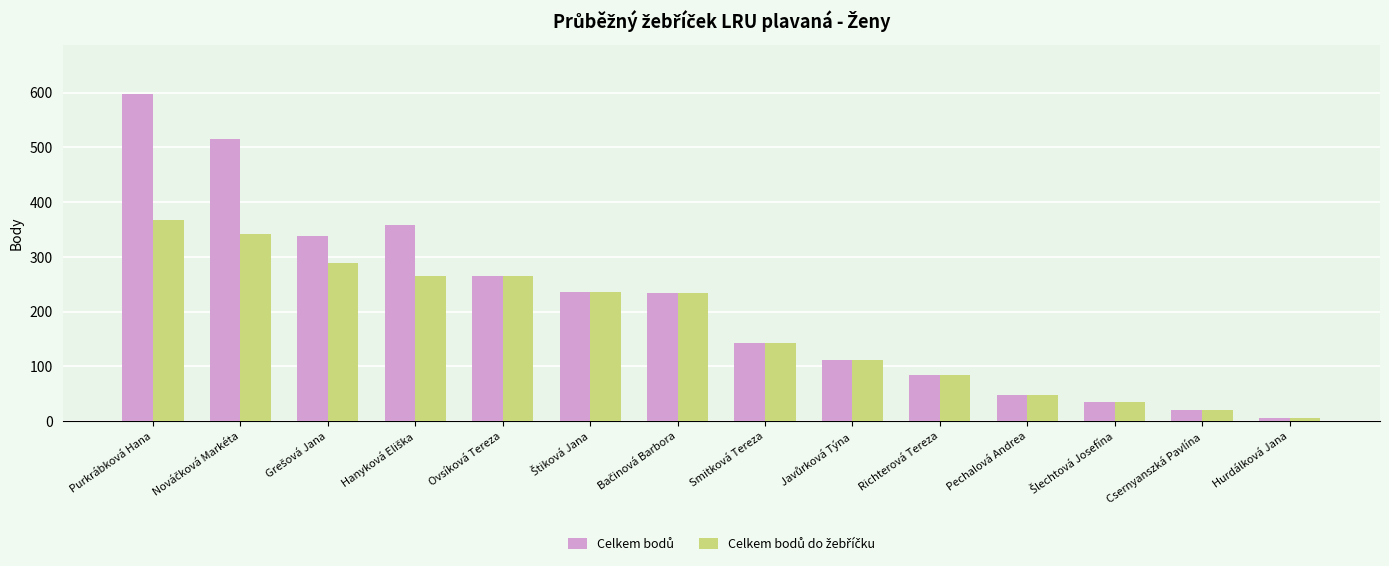

What is the greatest value displayed?

598